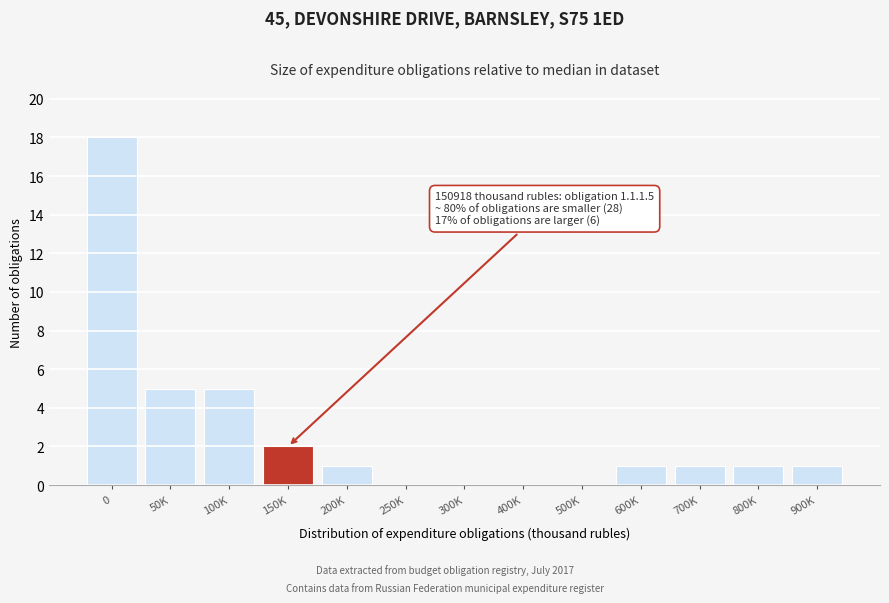

Reading left to right, list all the values displayed in this chart.

0=18	50K=5	100K=5	150K=2	200K=1	250K=0	300K=0	400K=0	500K=0	600K=1	700K=1	800K=1	900K=1